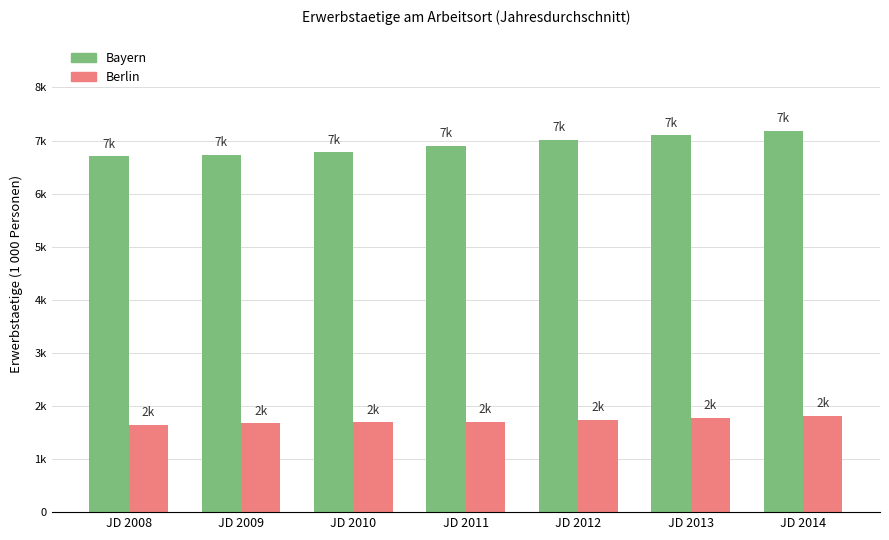

What are all the series names shown in the legend?

Bayern, Berlin